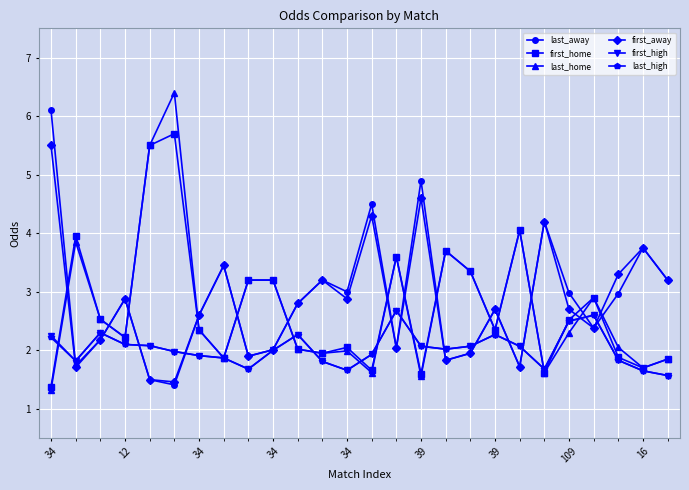

True or false: last_high has more than 2 interior local peaks.

True